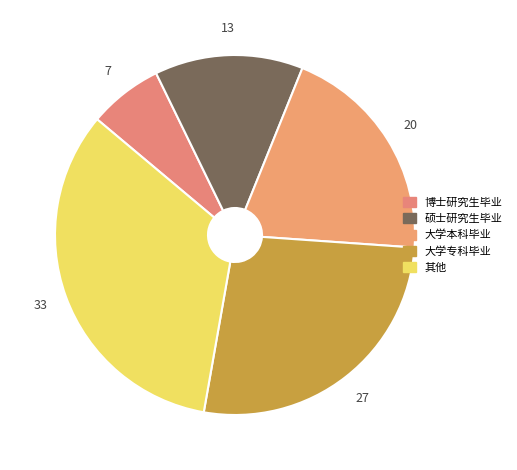

Count the number of slices in the pie.

5